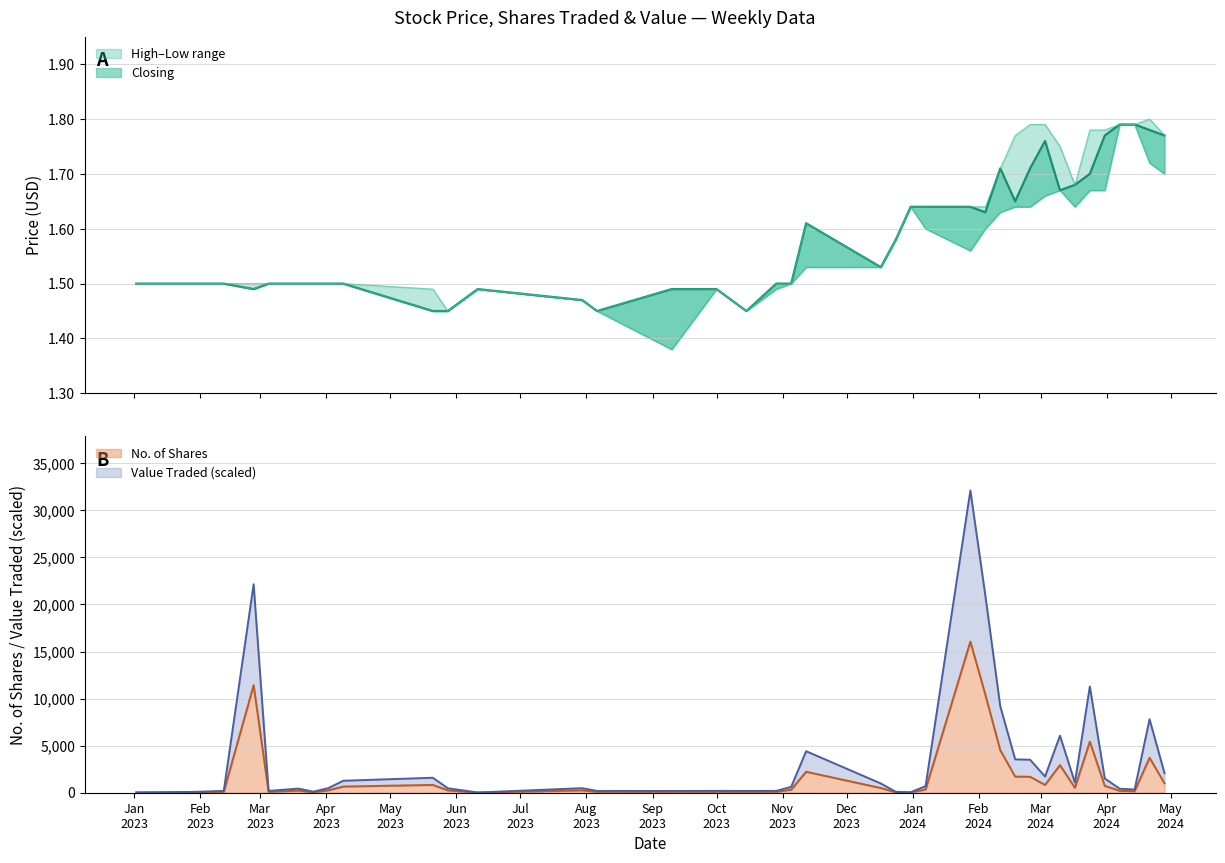

Count the High values in the range 1 to 2.

38